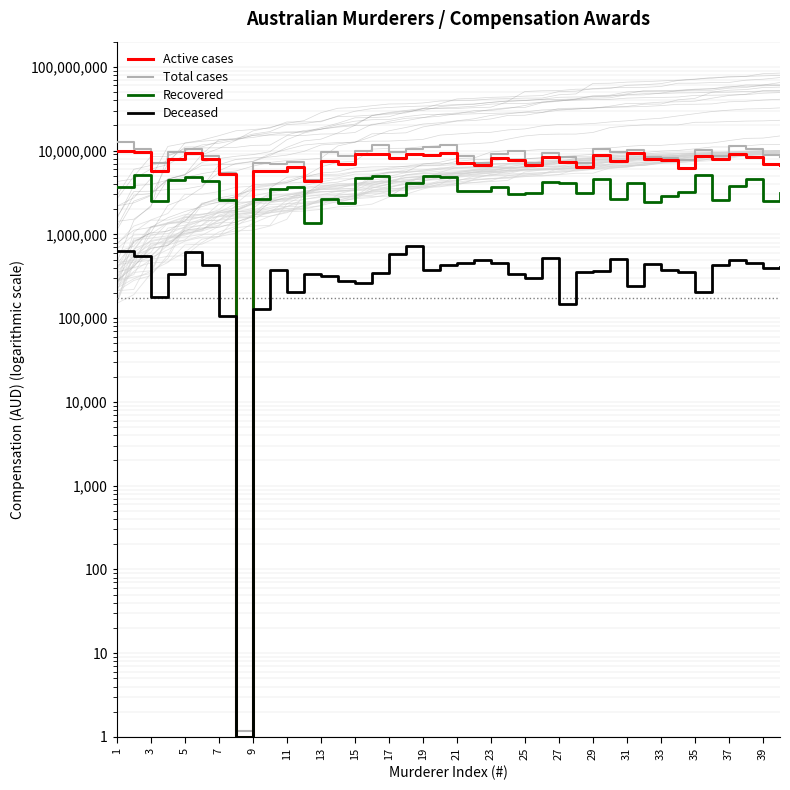

The value of Active cases at 27 is 7350000.0. True or false?

True